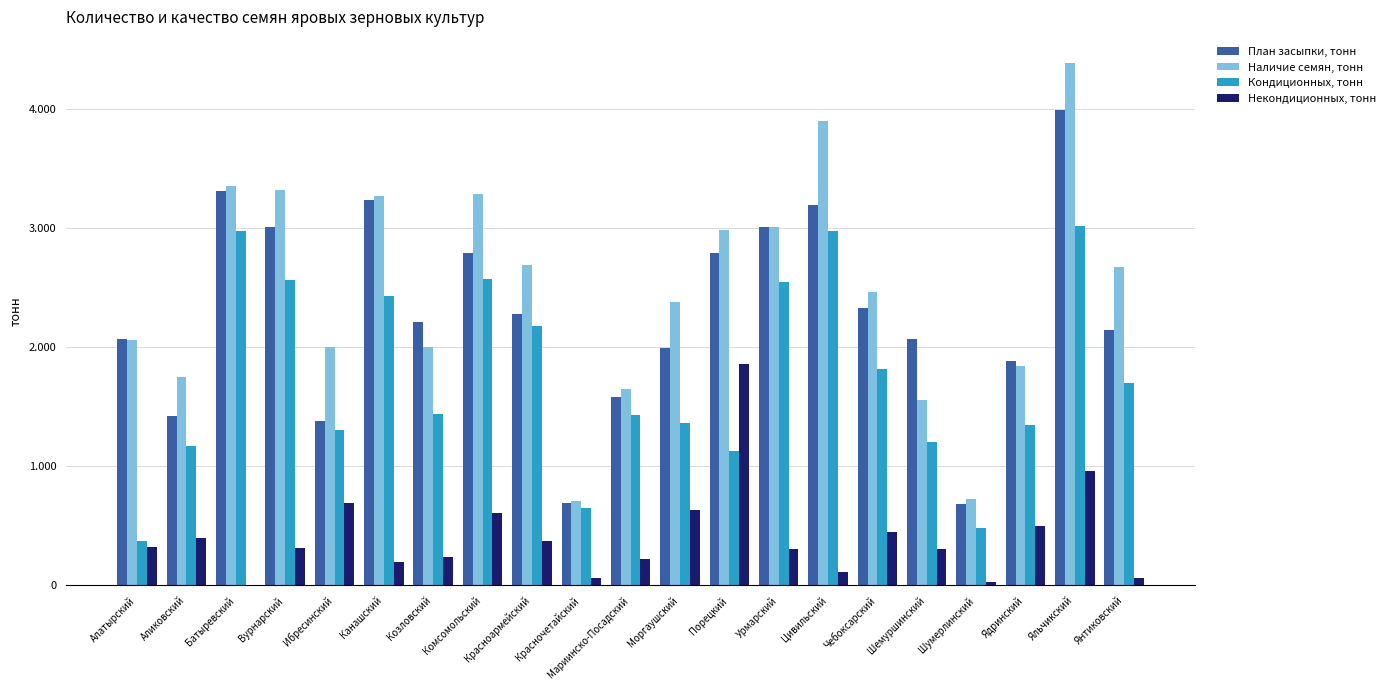

What are all the series names shown in the legend?

План засыпки, тонн, Наличие семян, тонн, Кондиционных, тонн, Некондиционных, тонн